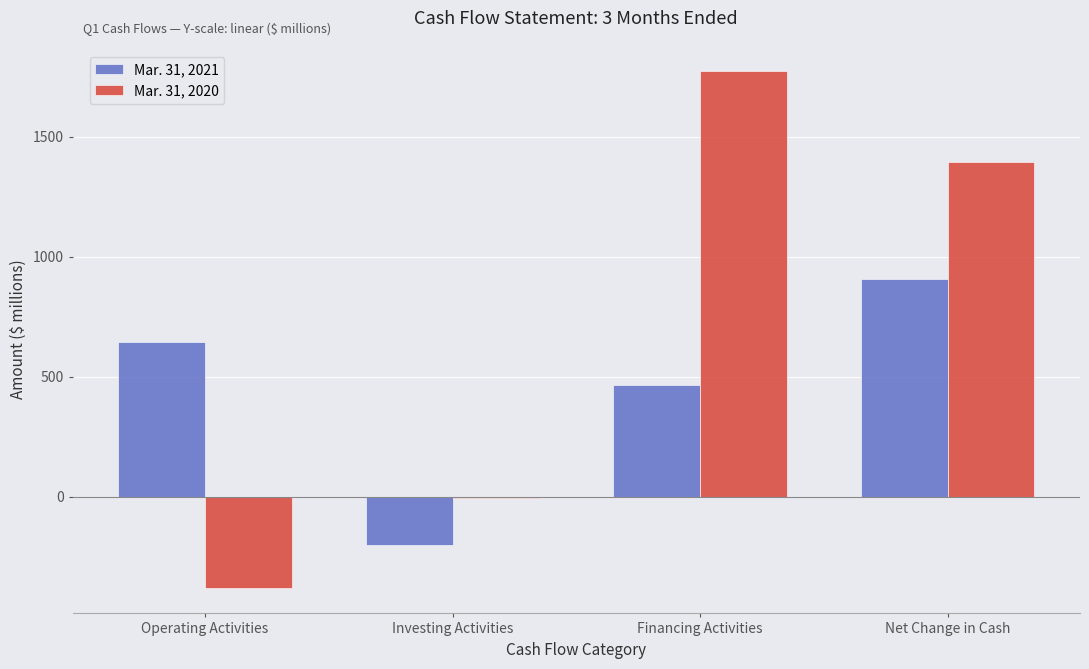

Read the Mar. 31, 2020 value at Operating Activities.

-377